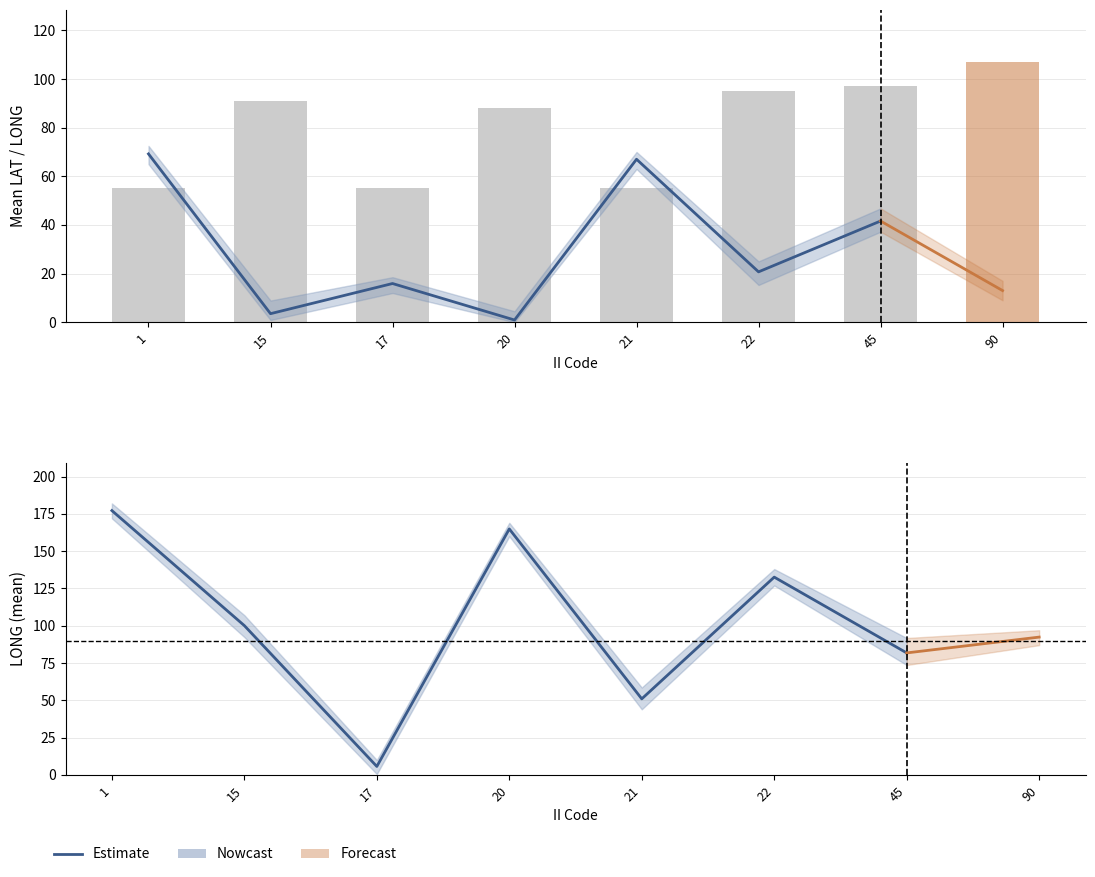

What is the minimum value shown in the chart?

0.9